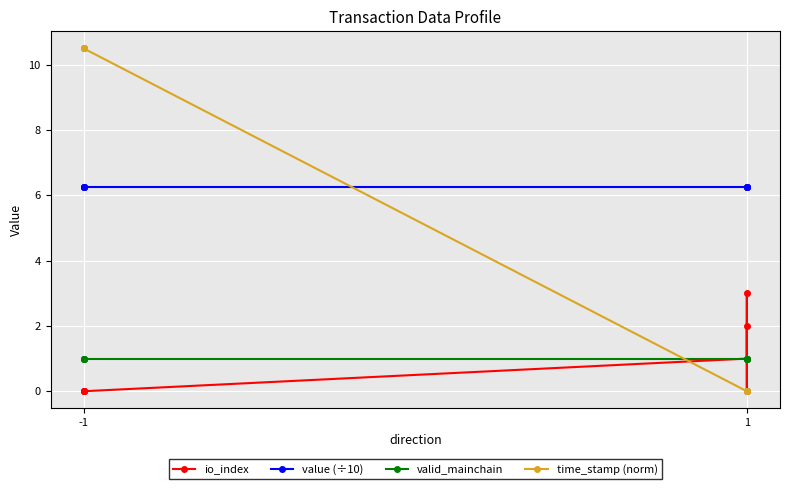

Count the io_index values in the range 0 to 2.

7